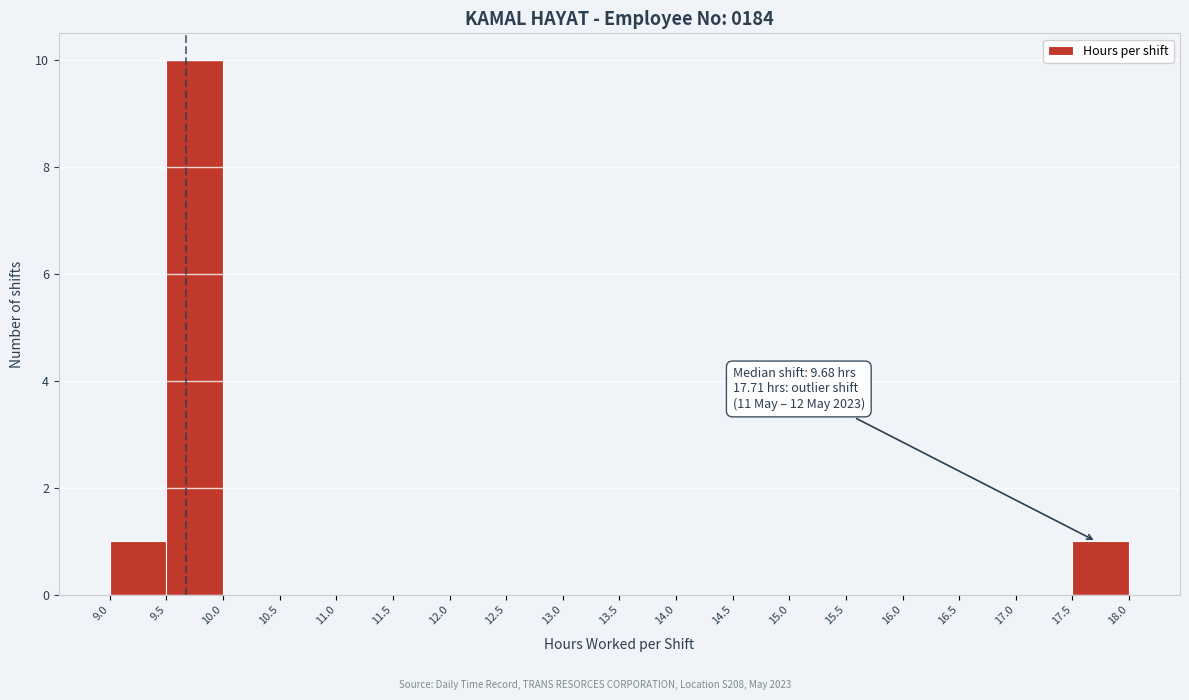

Which range on the x-axis has the tallest bar?

9.5 to 10.0